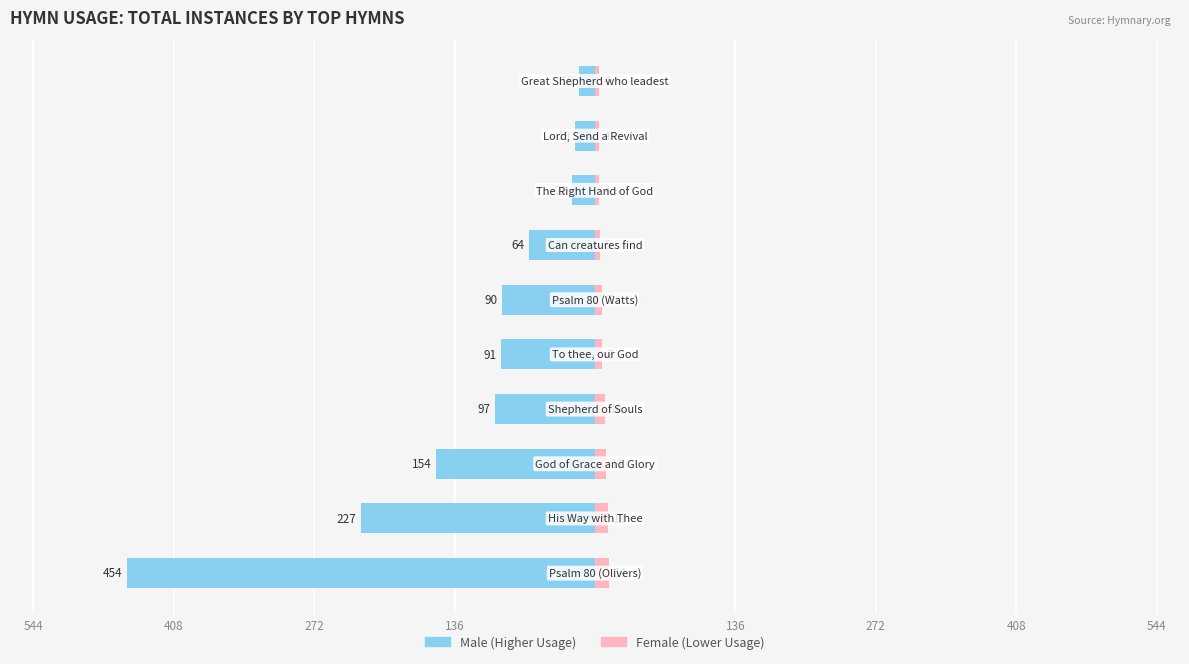

How many Female values are between 4 and 11?

8